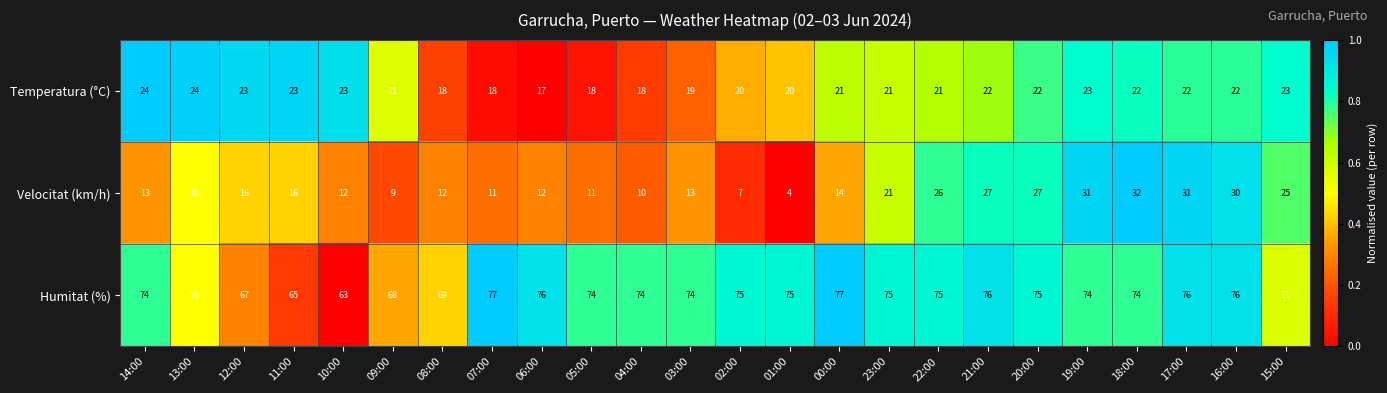

Which series has the largest range (max minus min)?

Velocitat (km/h)